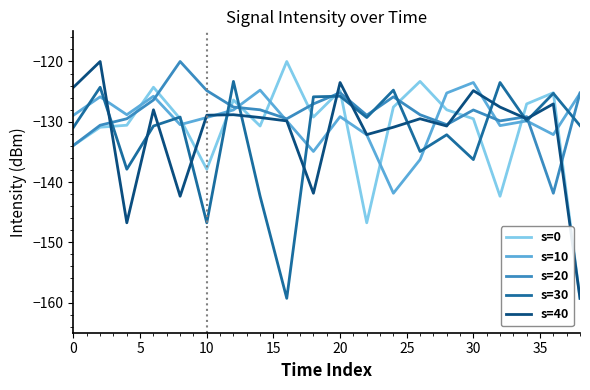

What is the minimum value for s=0?

-159.3